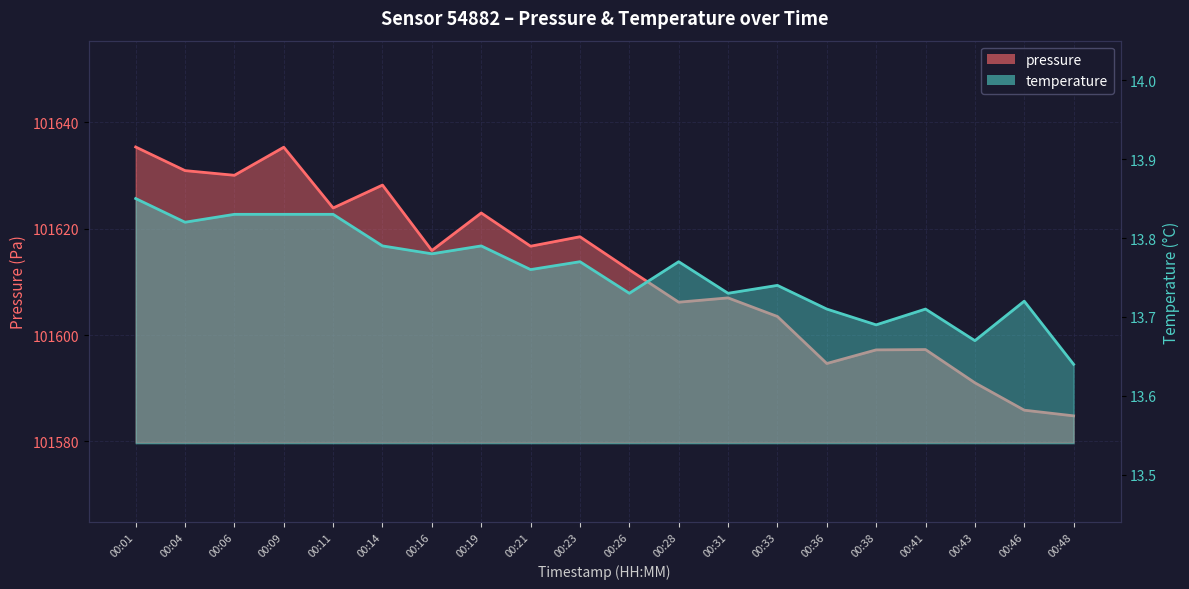

What is the sum of all pressure values?

2032237.8